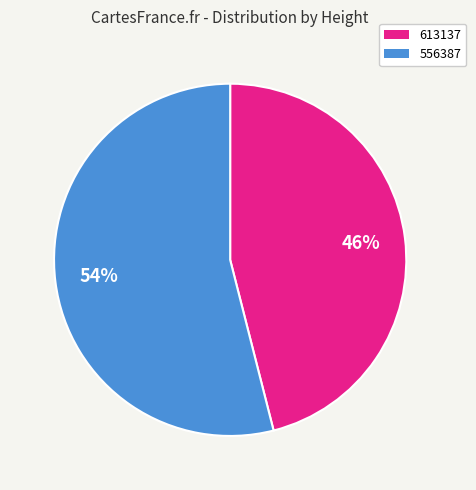

Is there a majority slice in this chart?

Yes